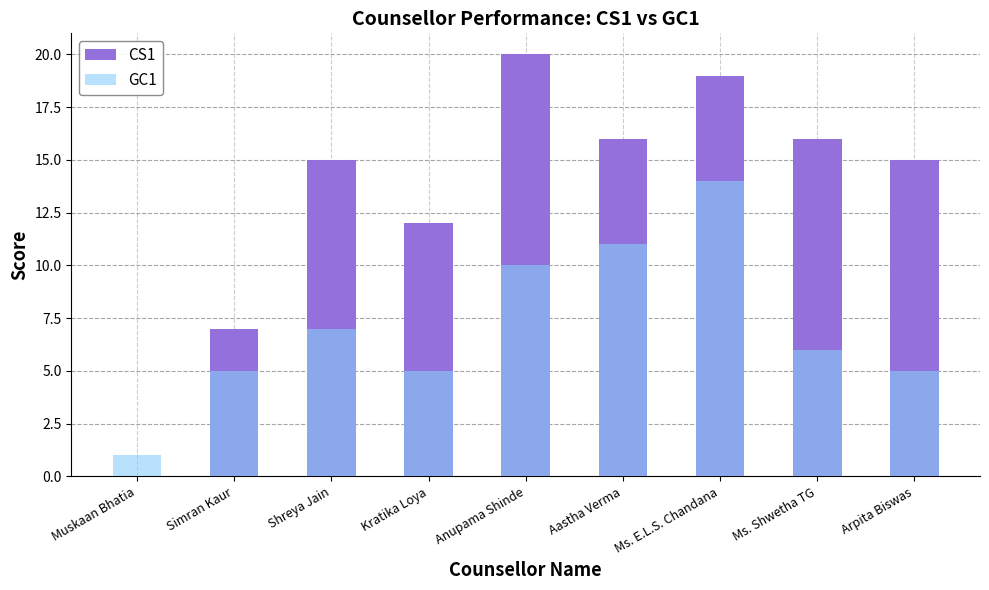

Is it true that GC1 equals 16 at Aastha Verma?

False